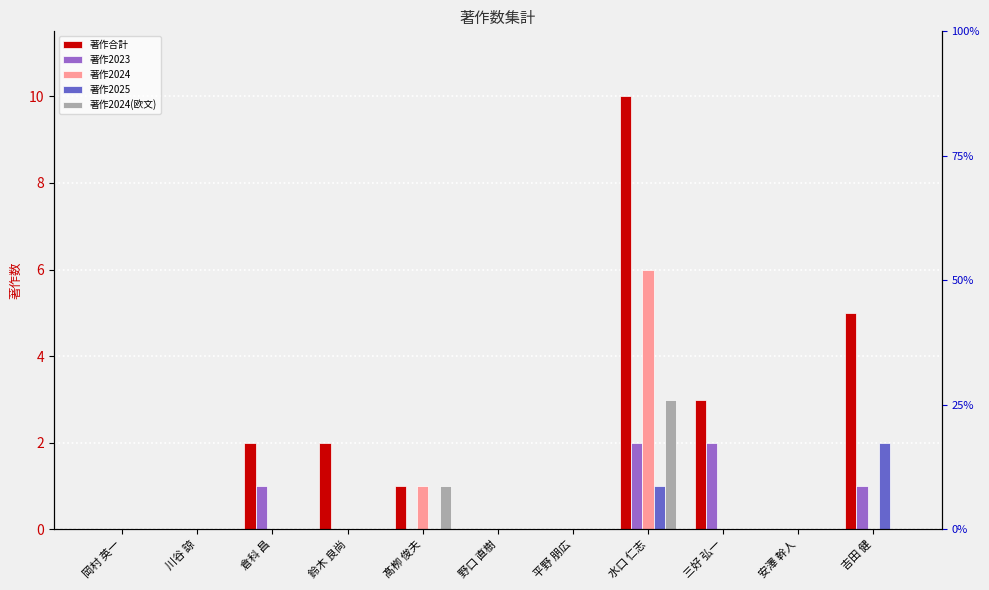

Which series has the largest range (max minus min)?

著作合計